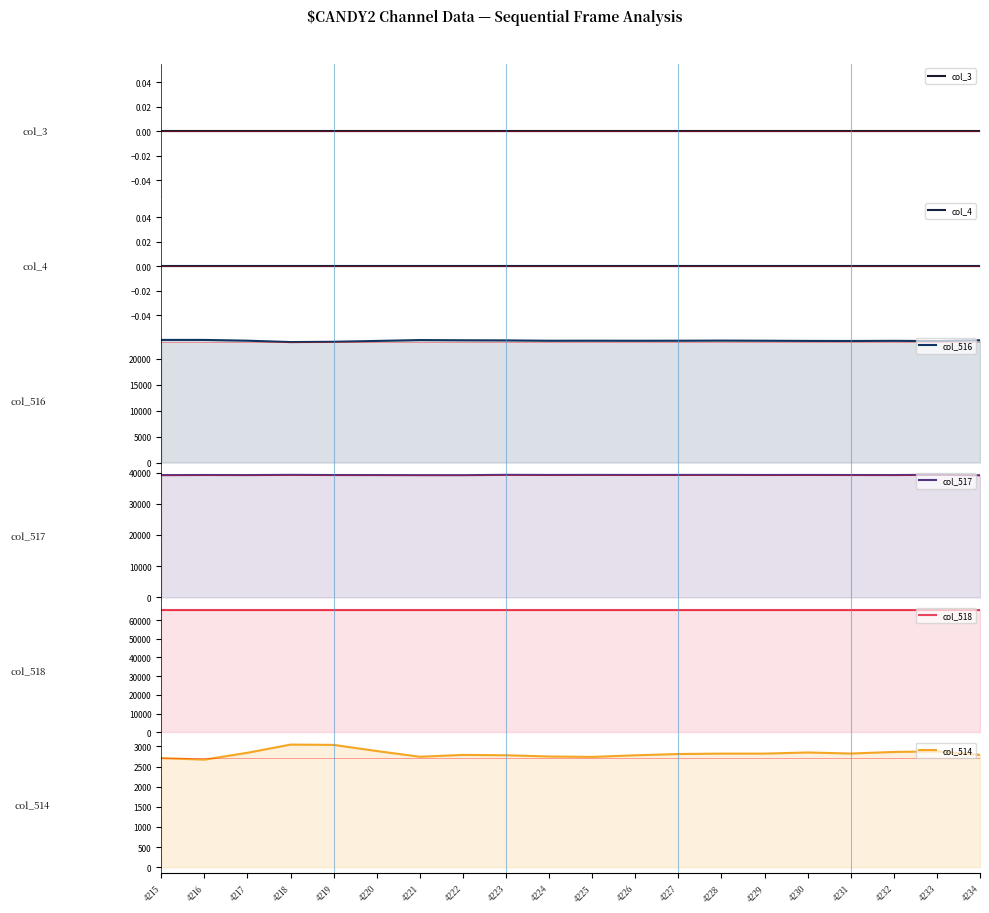

List the labels in order of col_518 value, smallest first.

4215, 4216, 4217, 4218, 4219, 4220, 4221, 4222, 4223, 4224, 4225, 4226, 4227, 4228, 4229, 4230, 4231, 4232, 4233, 4234